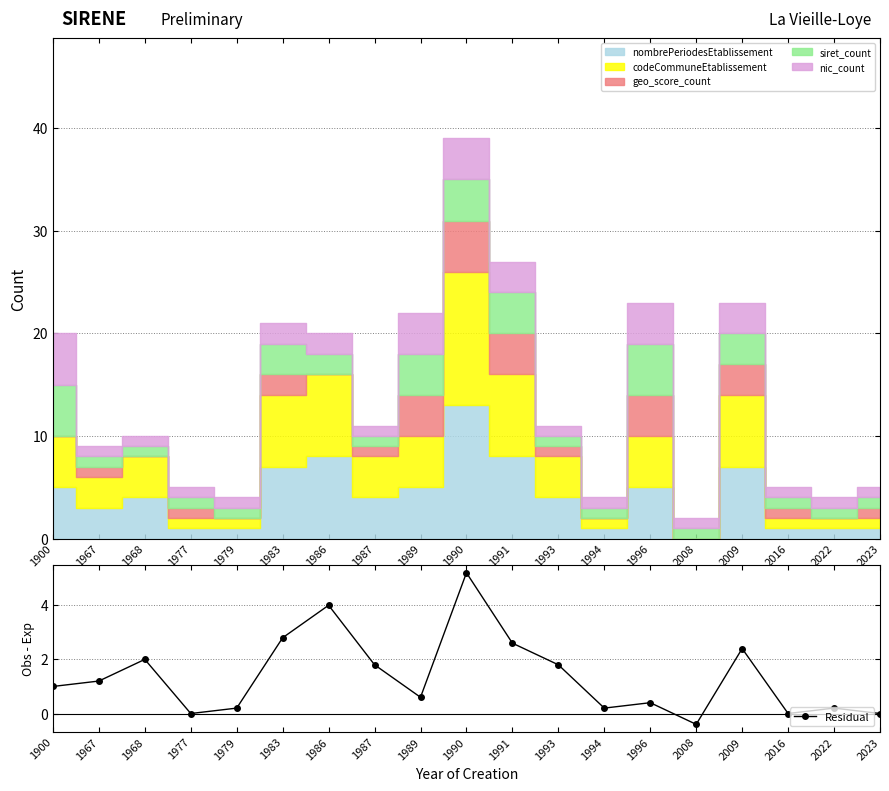

Is it true that the value at 1967 is 1.2?

True